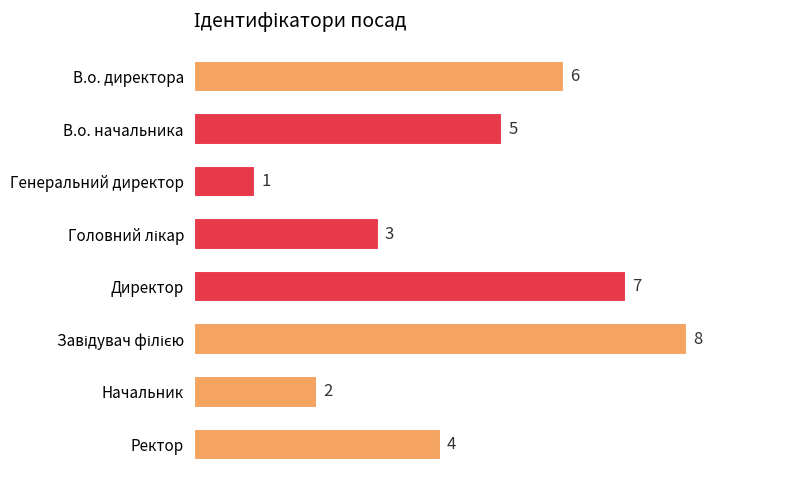

What is the difference between the second highest and second lowest values?

5